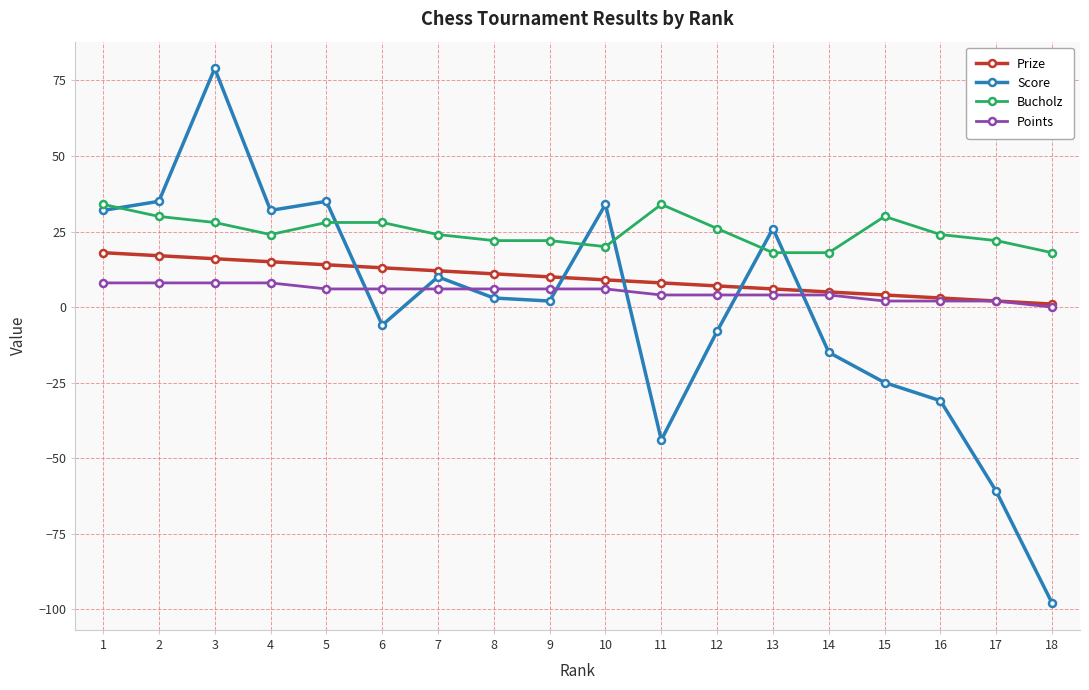

What is the spread (max minus min) of values at 2?

27